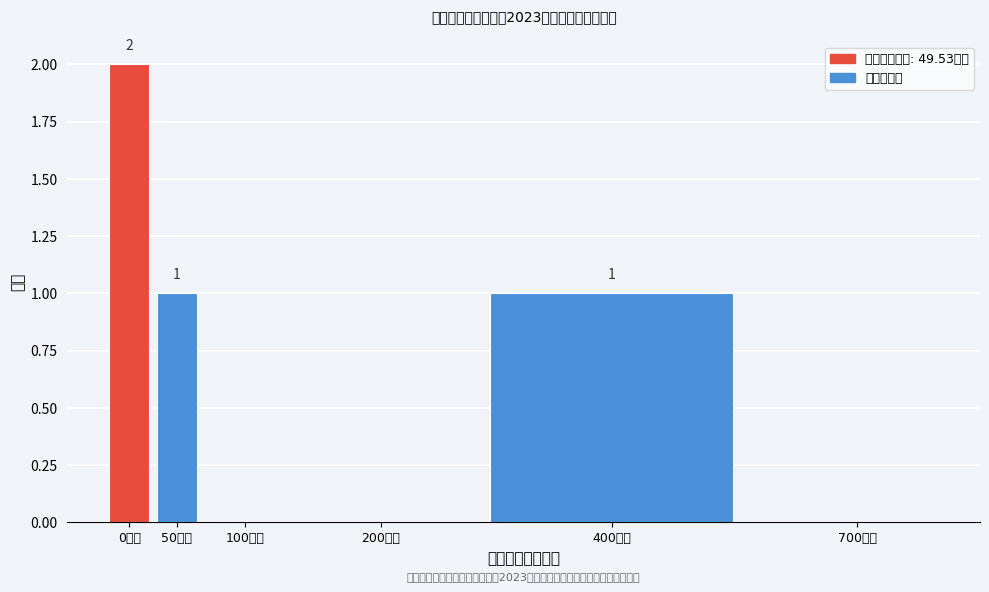

Reading left to right, extract all data points from this chart.

0万元=2	50万元=1	100万元=0	200万元=0	400万元=1	700万元=0